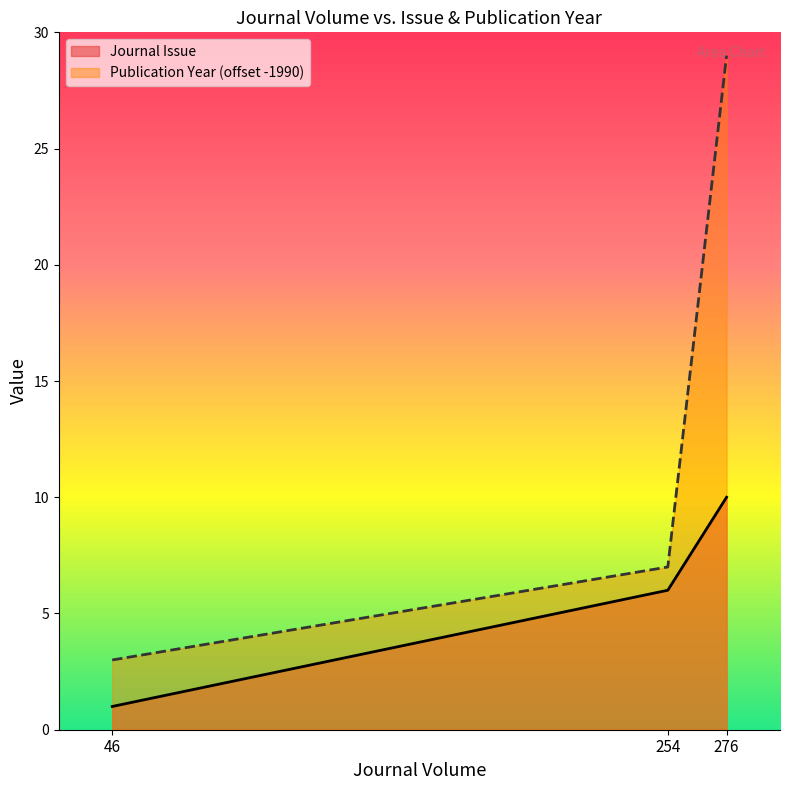

Which series changed the most between 254 and 276?

Publication Year (offset -1990)